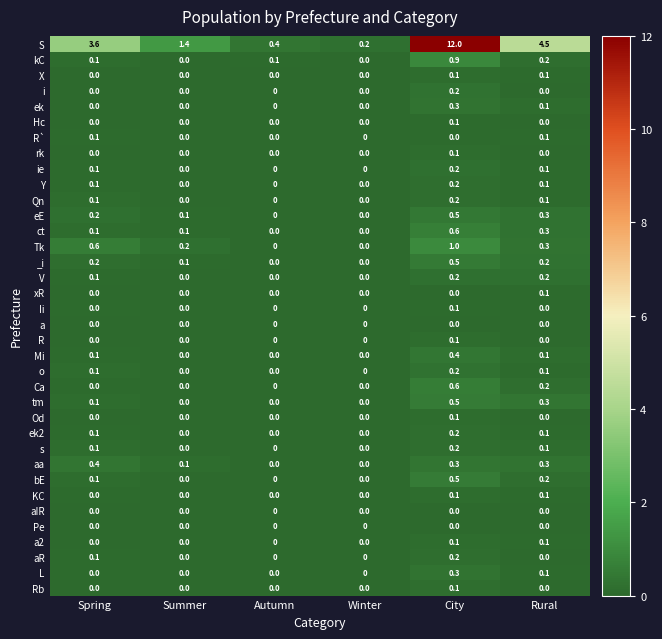

What is the difference between the maximum and minimum values in the S series?

11.8